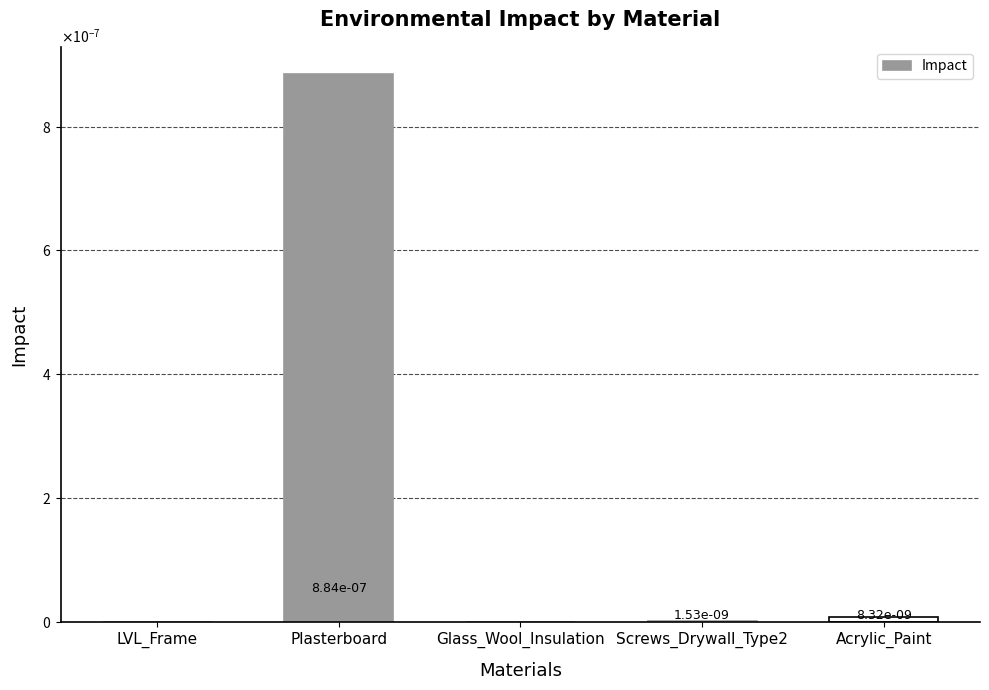

How many distinct data groups are displayed?

1